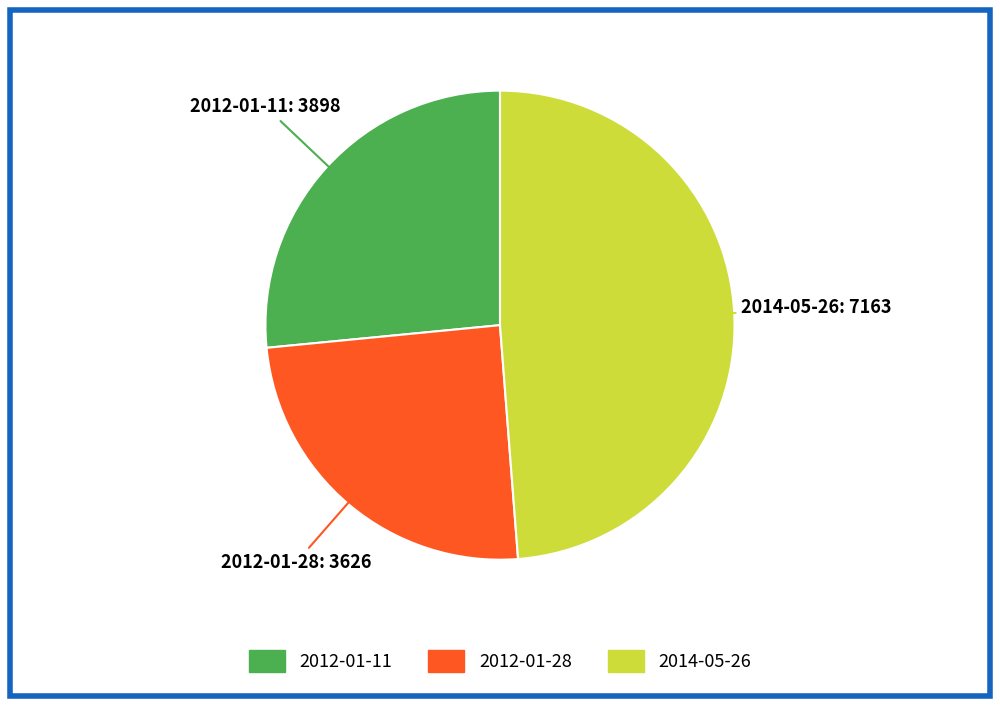

Rank the categories by value from lowest to highest.

2012-01-28, 2012-01-11, 2014-05-26